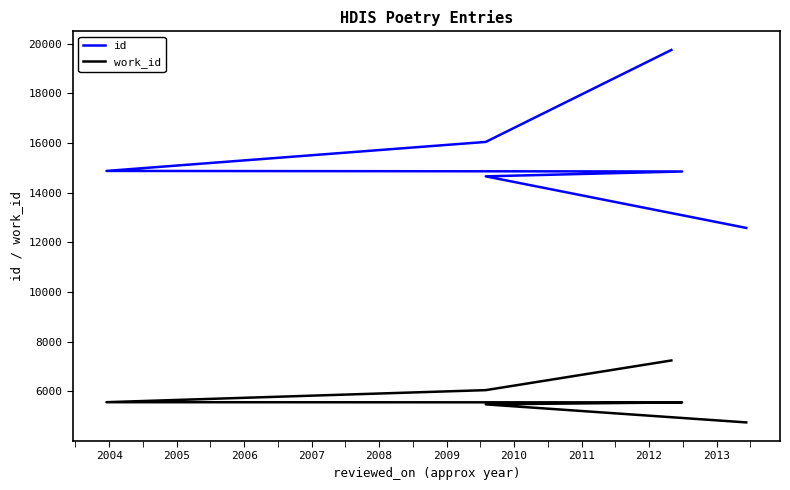

What is the total value across all series at 2005?

20415